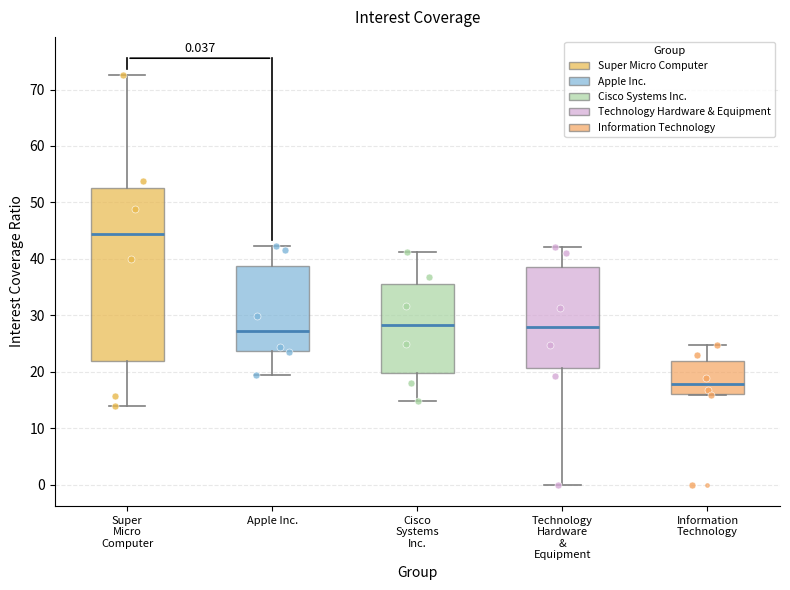

Which box's median line is the lowest?

Information Technology